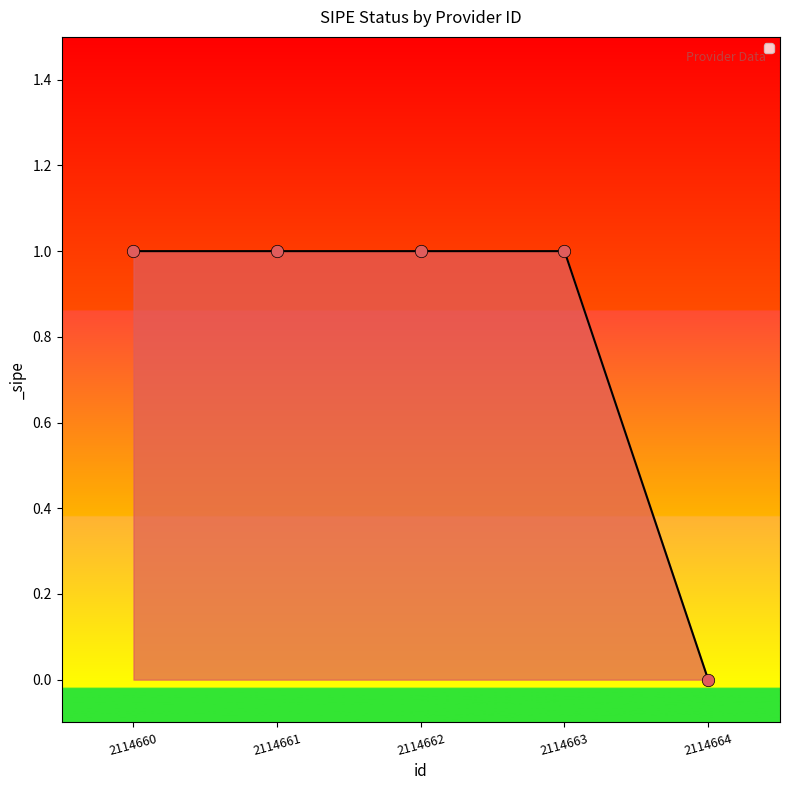

Which has a higher value, 2114661 or 2114664?

2114661